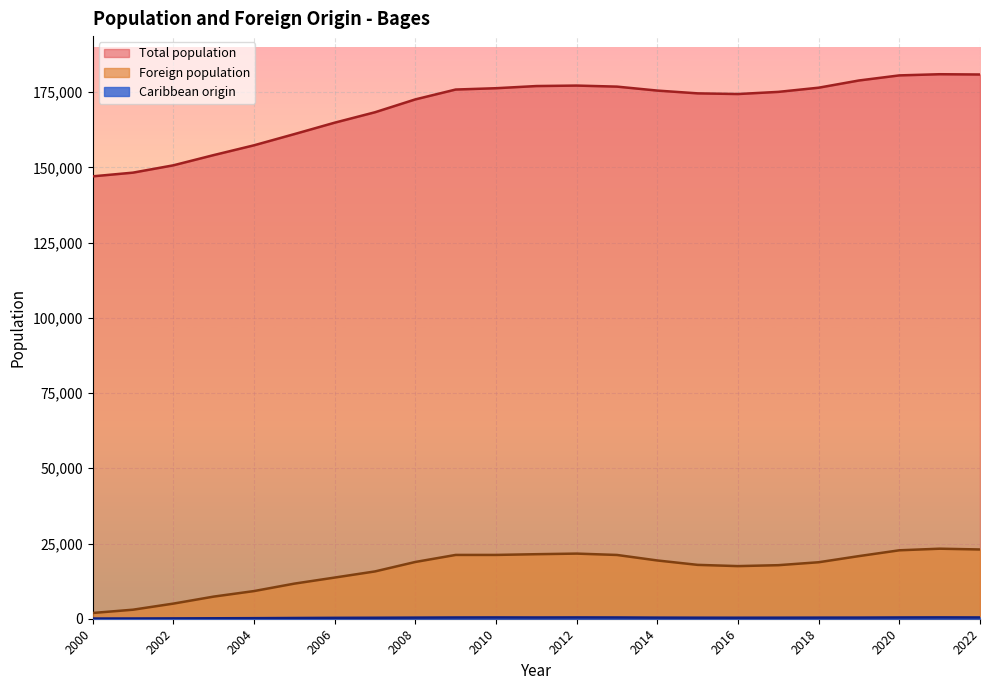

True or false: Total population and Foreign population cross at least once.

False